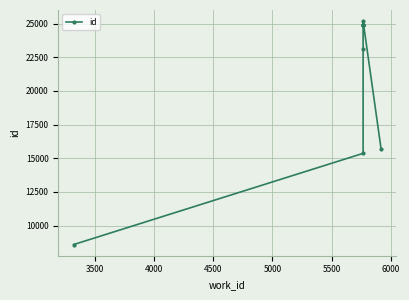

What is the smallest value displayed?

8586